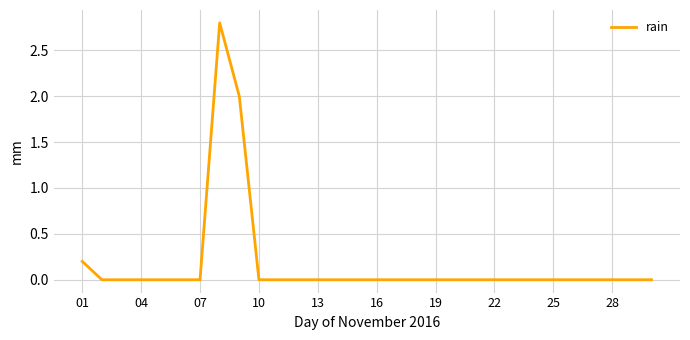

Reading left to right, list all the values displayed in this chart.

0.2	0.0	0.0	0.0	0.0	0.0	0.0	2.8	2.0	0.0	0.0	0.0	0.0	0.0	0.0	0.0	0.0	0.0	0.0	0.0	0.0	0.0	0.0	0.0	0.0	0.0	0.0	0.0	0.0	0.0